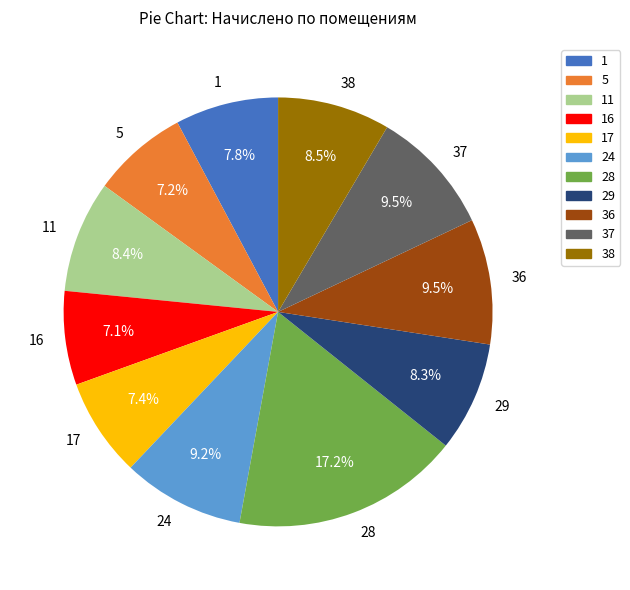

To the nearest percent, what percentage of the pie is 28?

17%